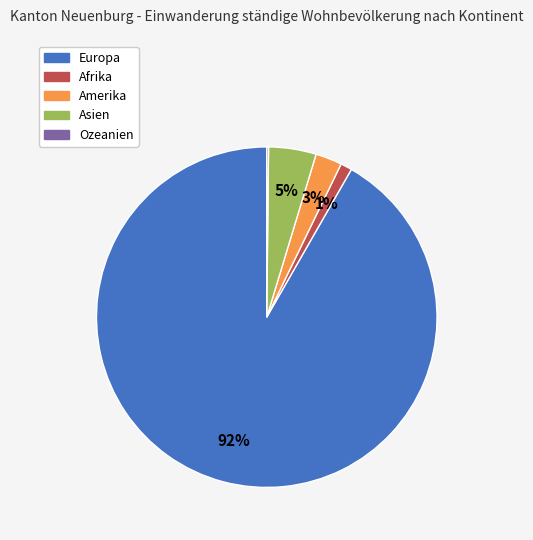

What is the largest slice in the pie chart?

Europa